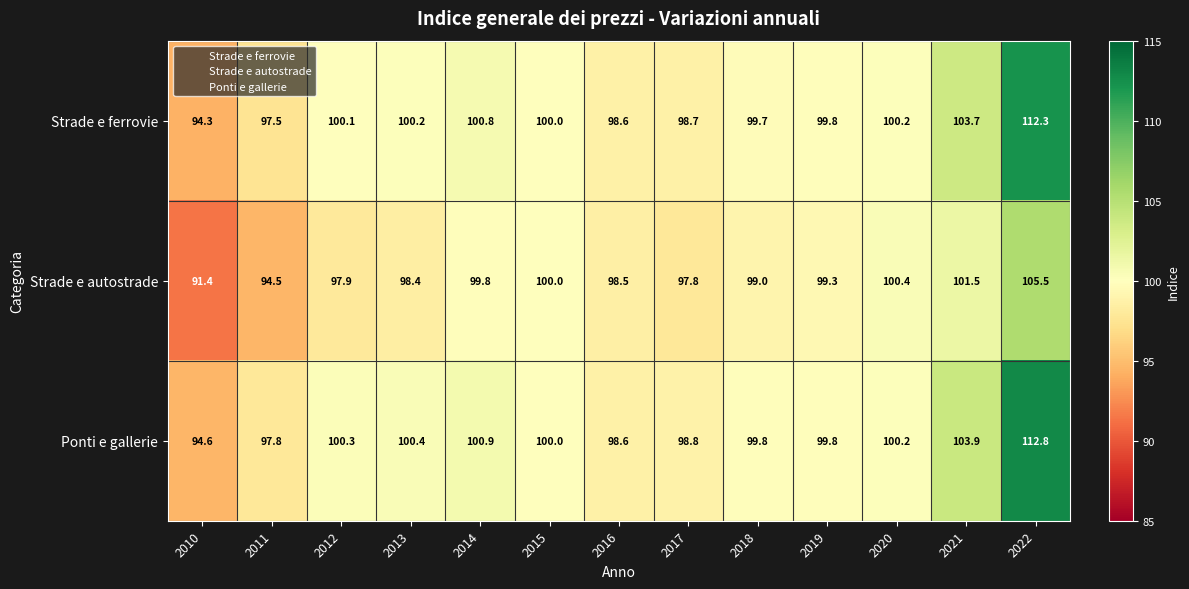

At 2010, list the series in order from largest to smallest.

Ponti e gallerie, Strade e ferrovie, Strade e autostrade